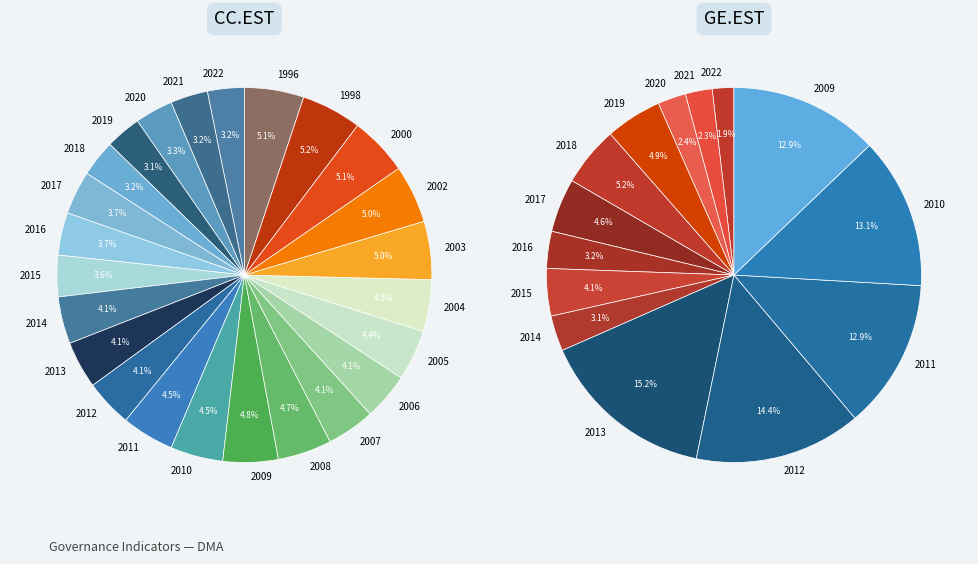

Between 13 and 19, which series saw the biggest shift?

GE.EST